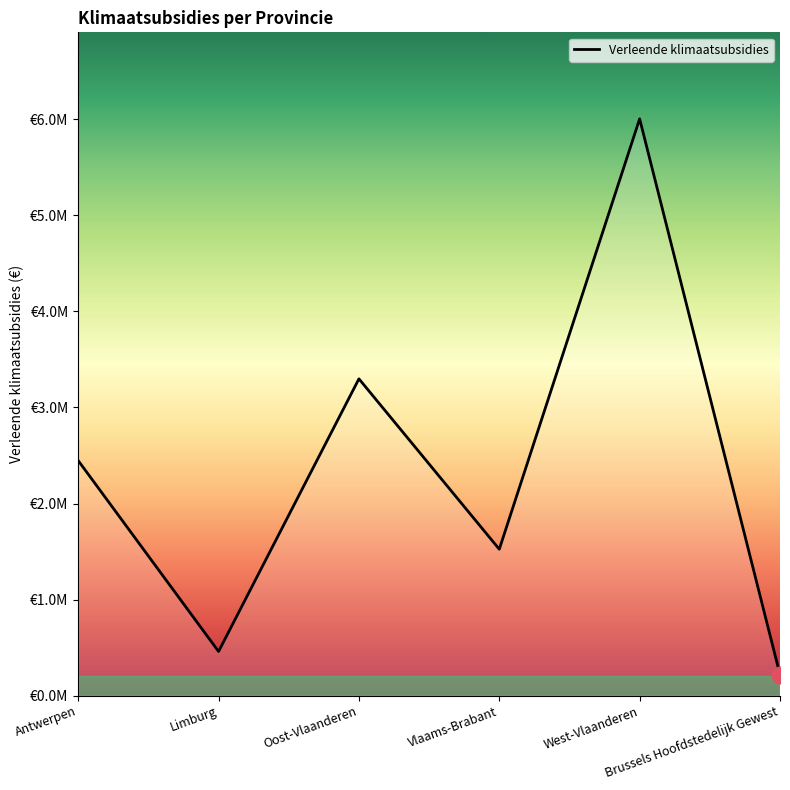

Does the chart display data point markers on the line(s)?

No